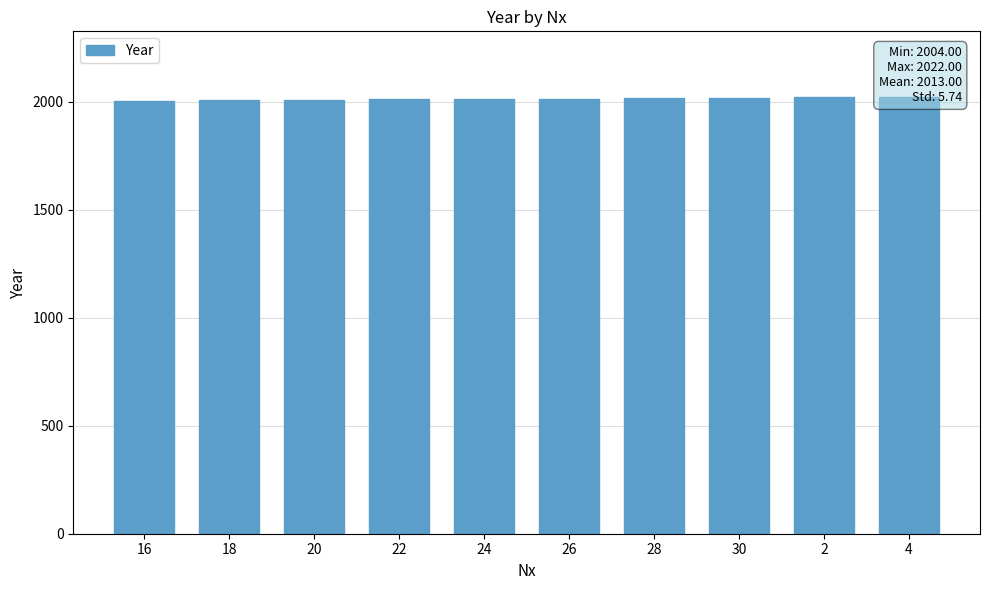

Which category has the highest value across all series?

4